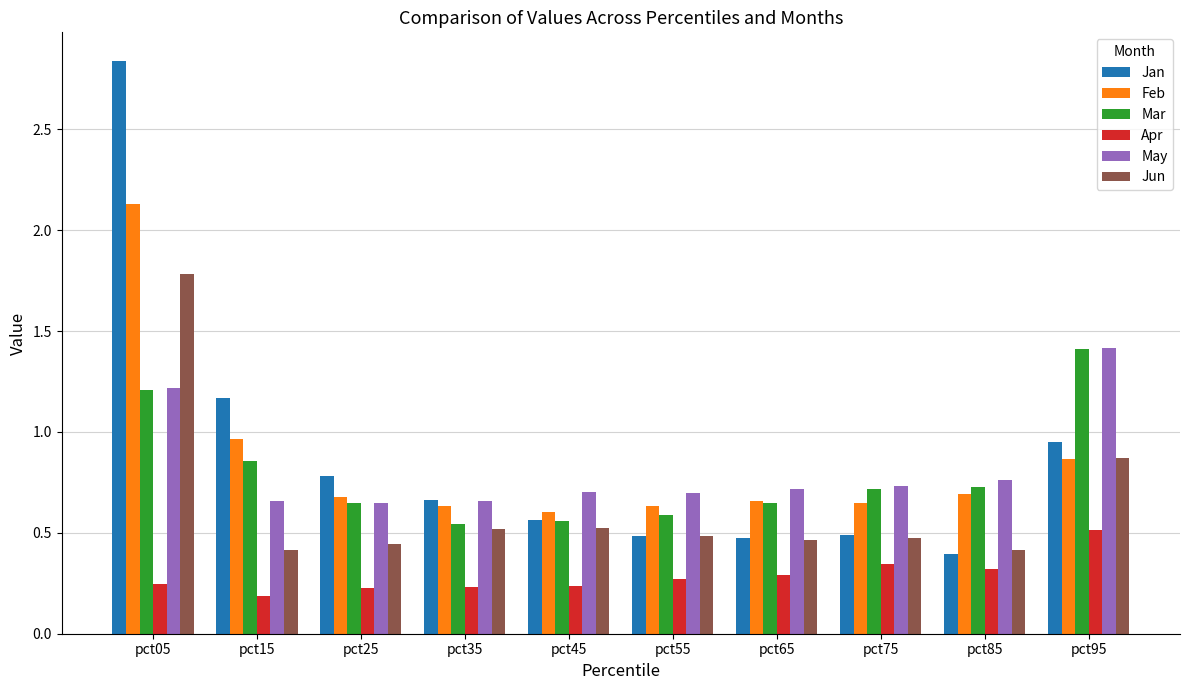

True or false: Jan has a value of 0.2 at pct35.

False